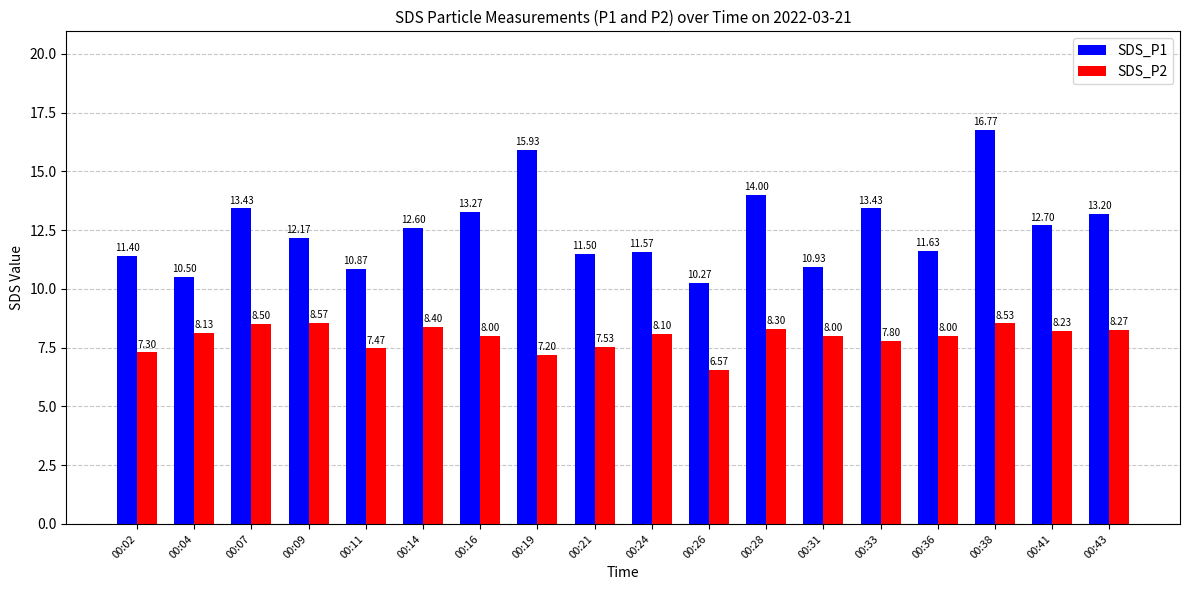

Which label corresponds to the smallest value in the chart?

00:26